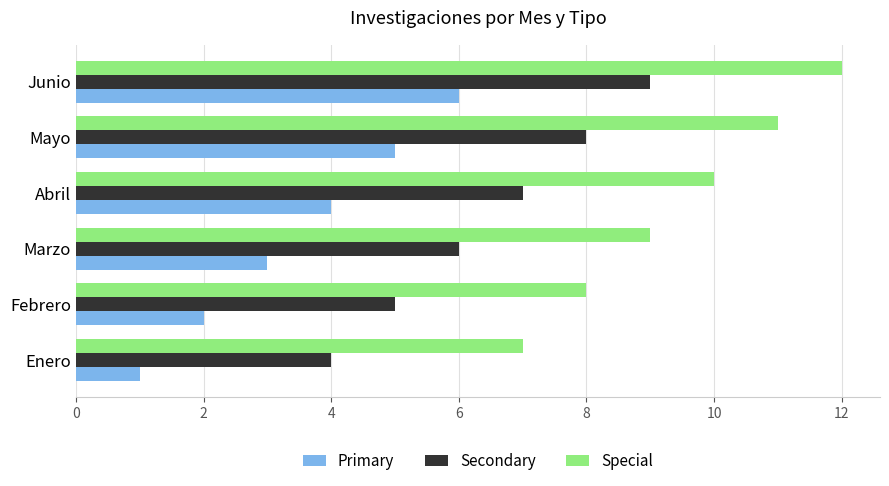

What is the difference between the maximum and minimum values in the Primary series?

5